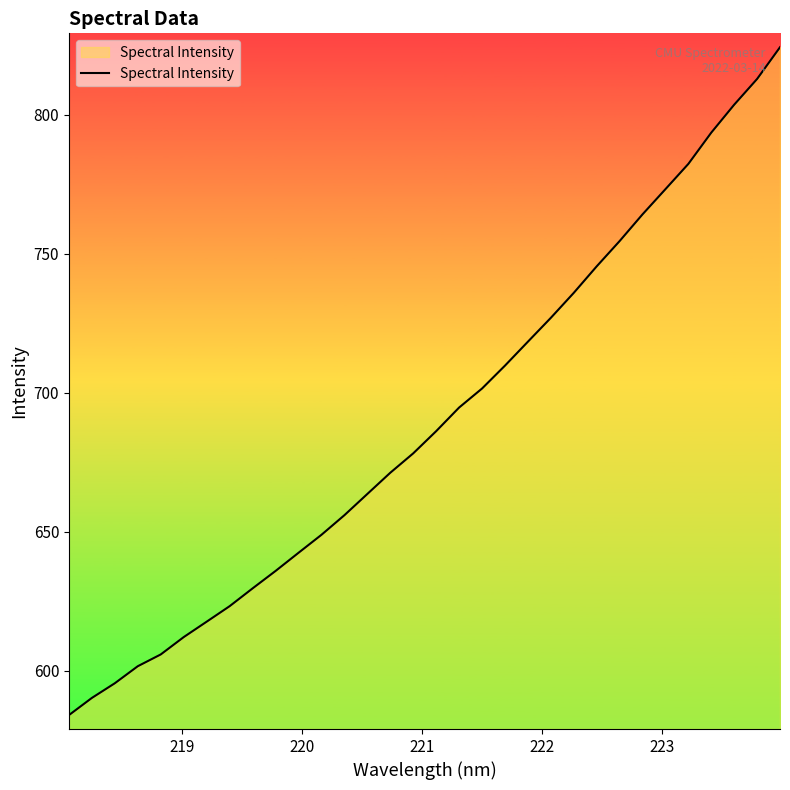

What is the difference between the maximum and minimum values?

240.2